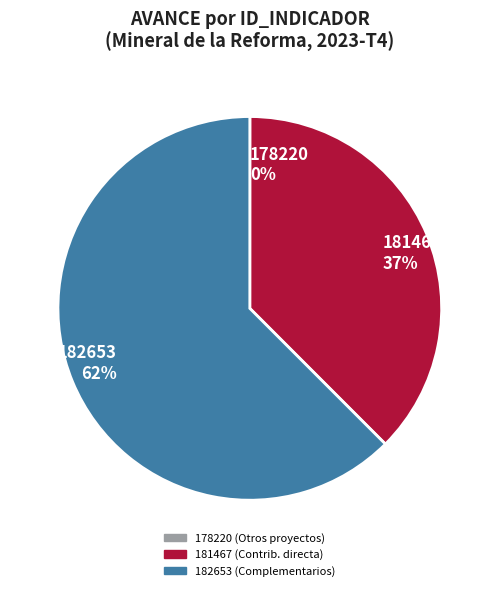

Is there a majority slice in this chart?

Yes